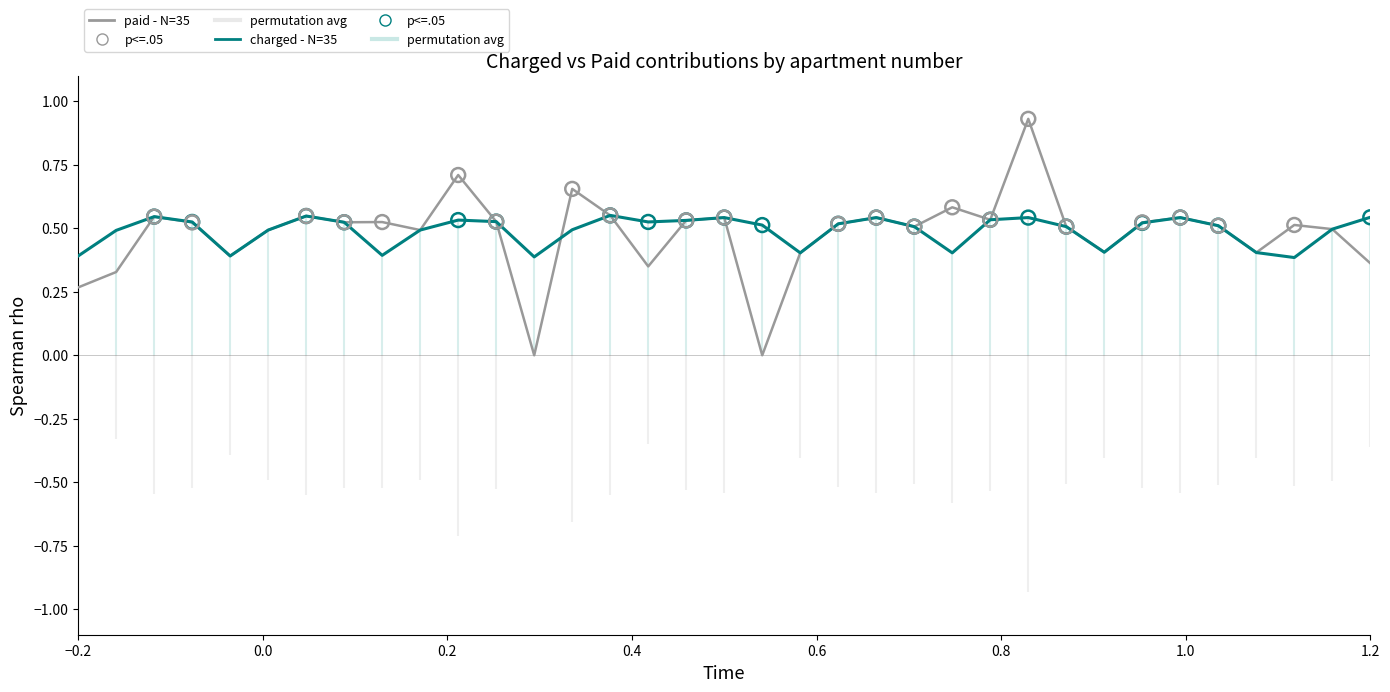

Which series reaches the minimum Y coordinate?

paid - N=35